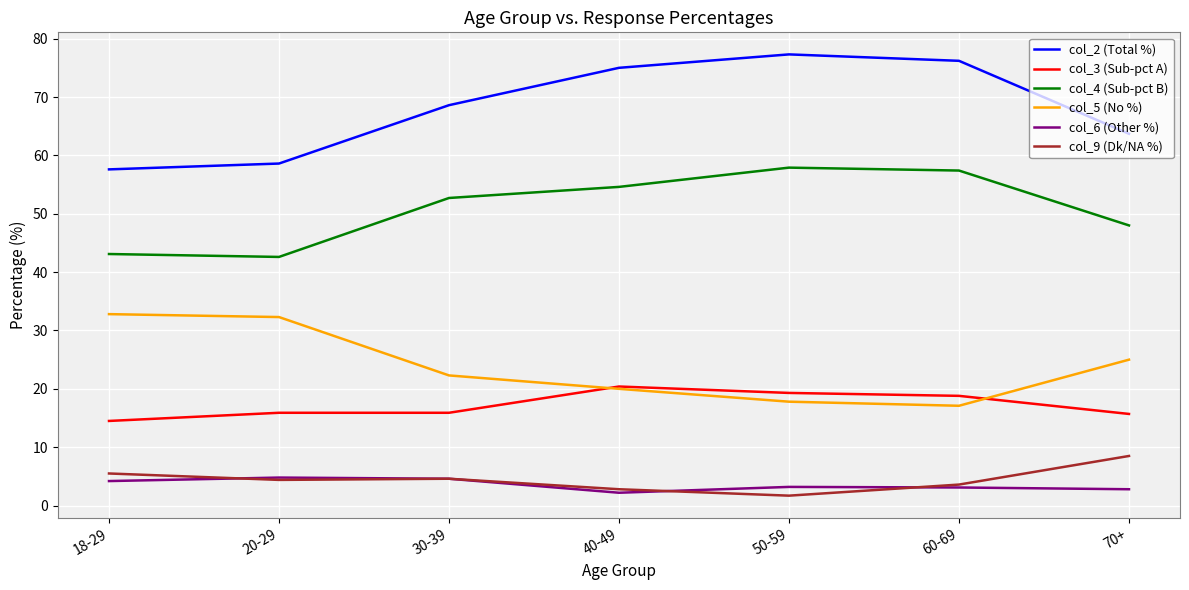

What is the difference between the highest and lowest values at 20-29?

54.2